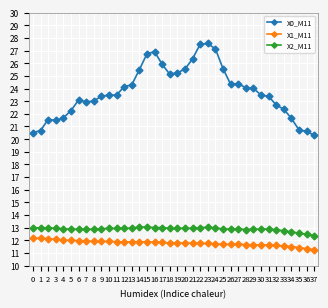

Is the value of X1_M11 at 9 greater than the value of X2_M11 at 7?

No